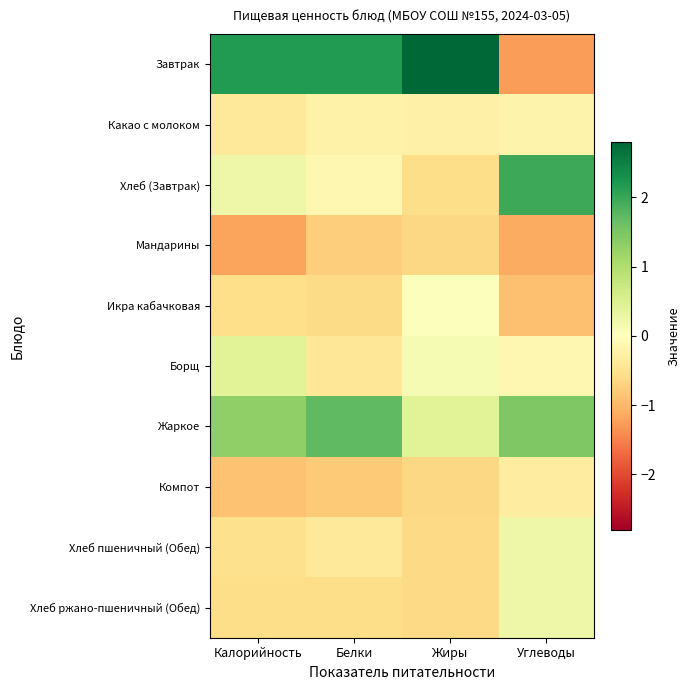

Which series has the largest total across all categories?

Завтрак